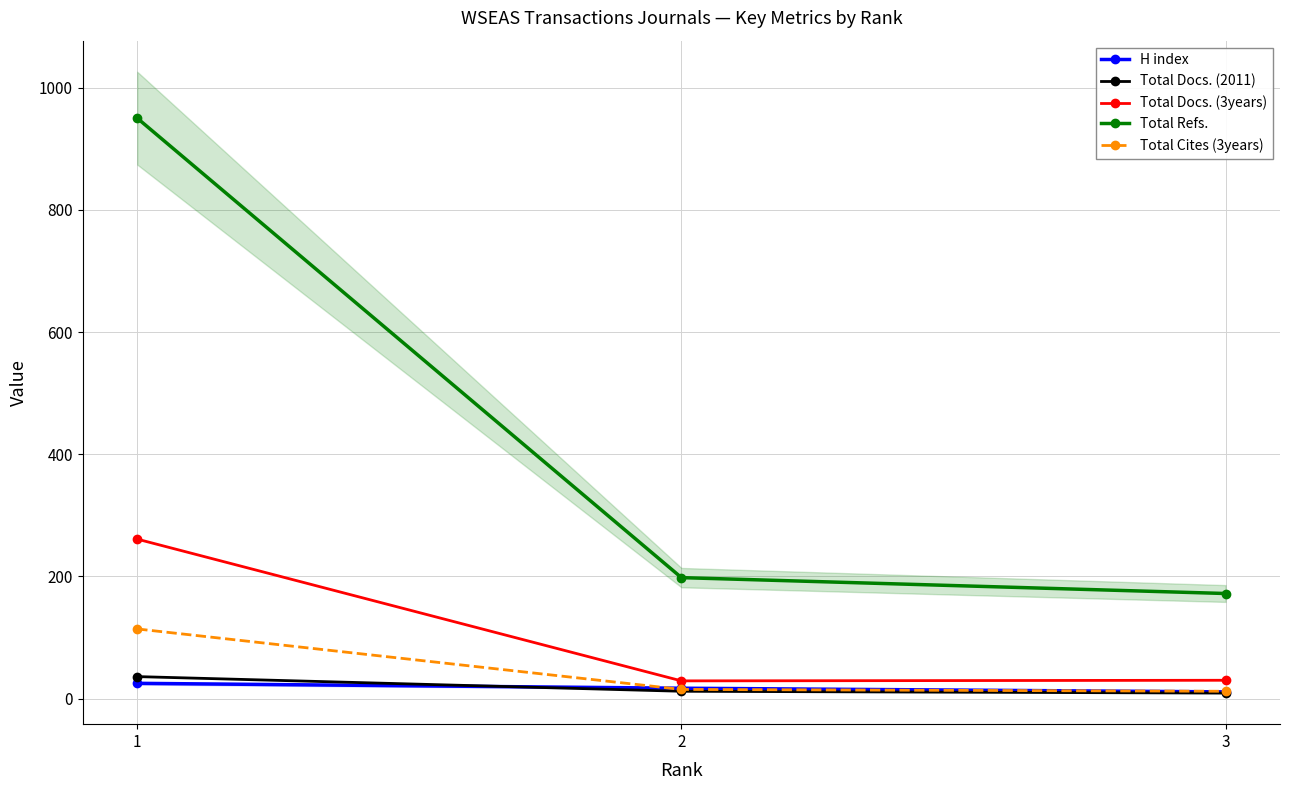

The Total Docs. (3years) series shows 261 at 1. True or false?

True